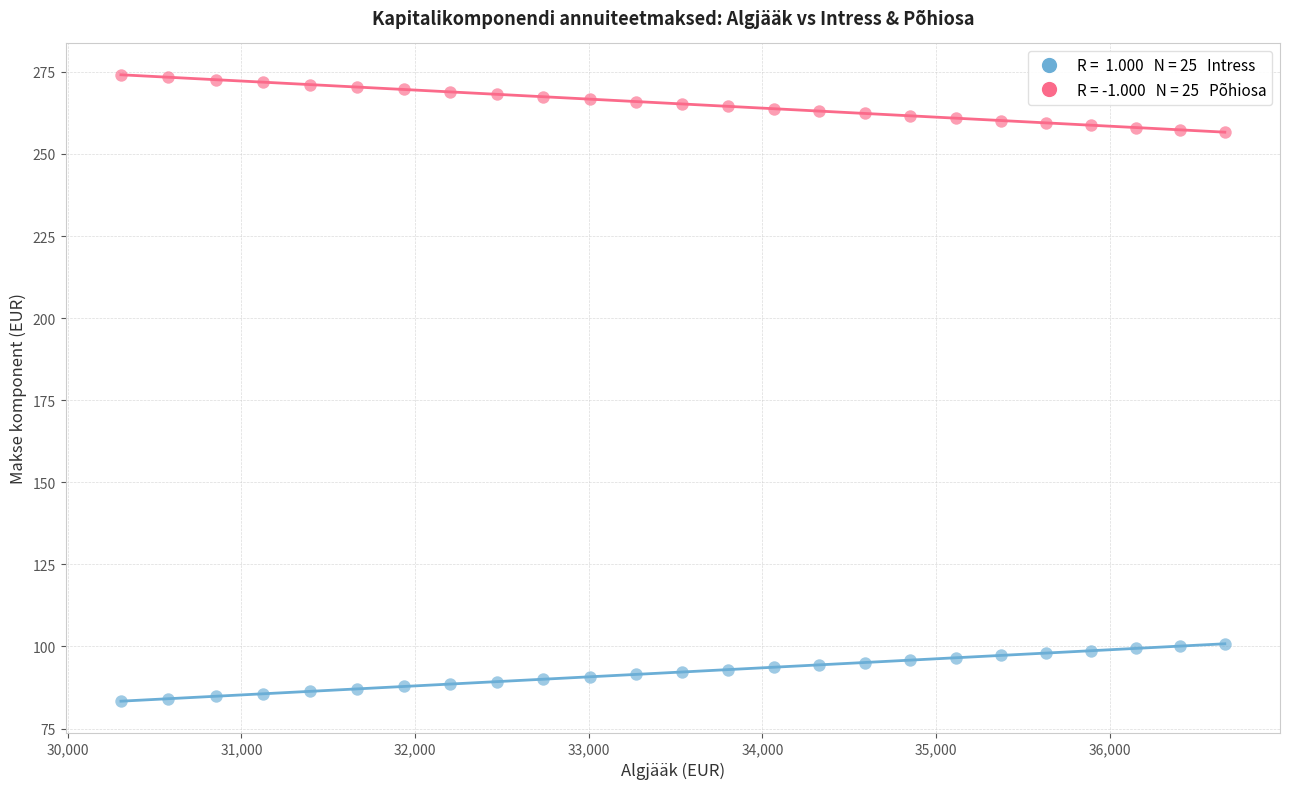

Across all data points, what is the range of Y values (max minus min)?

190.8